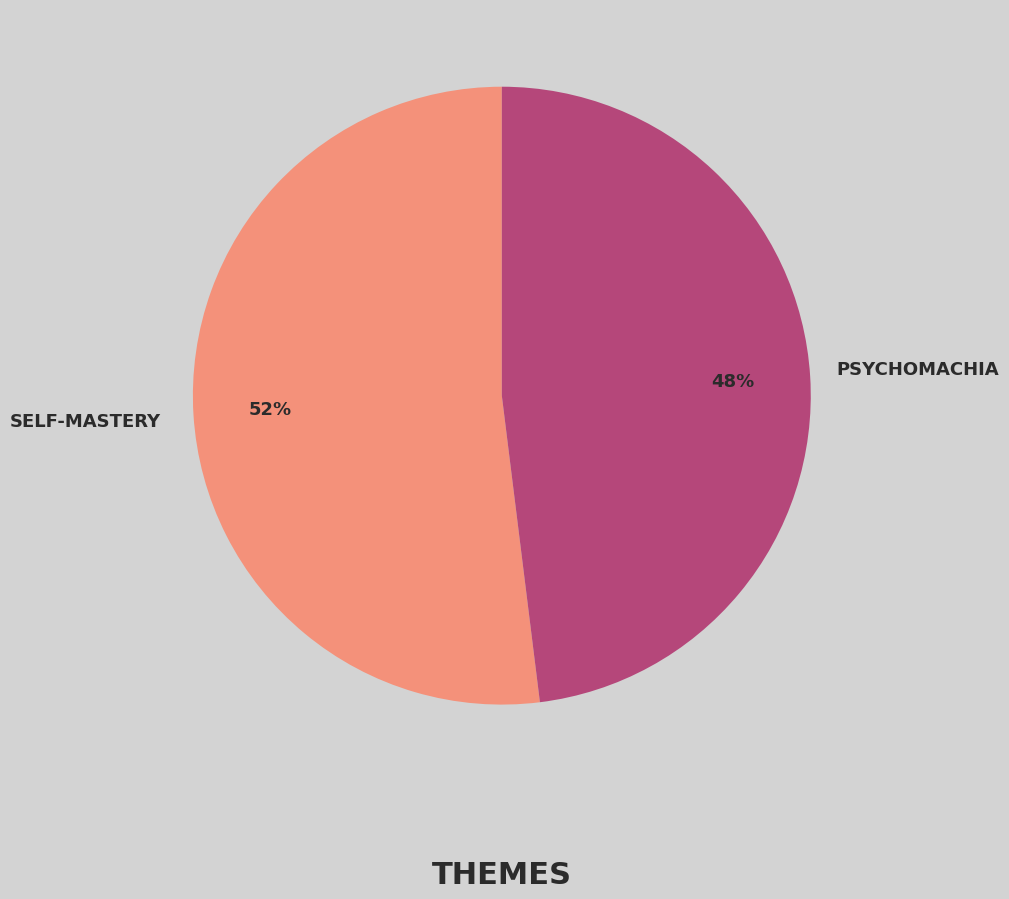

To the nearest percent, what is the average slice percentage?

50%